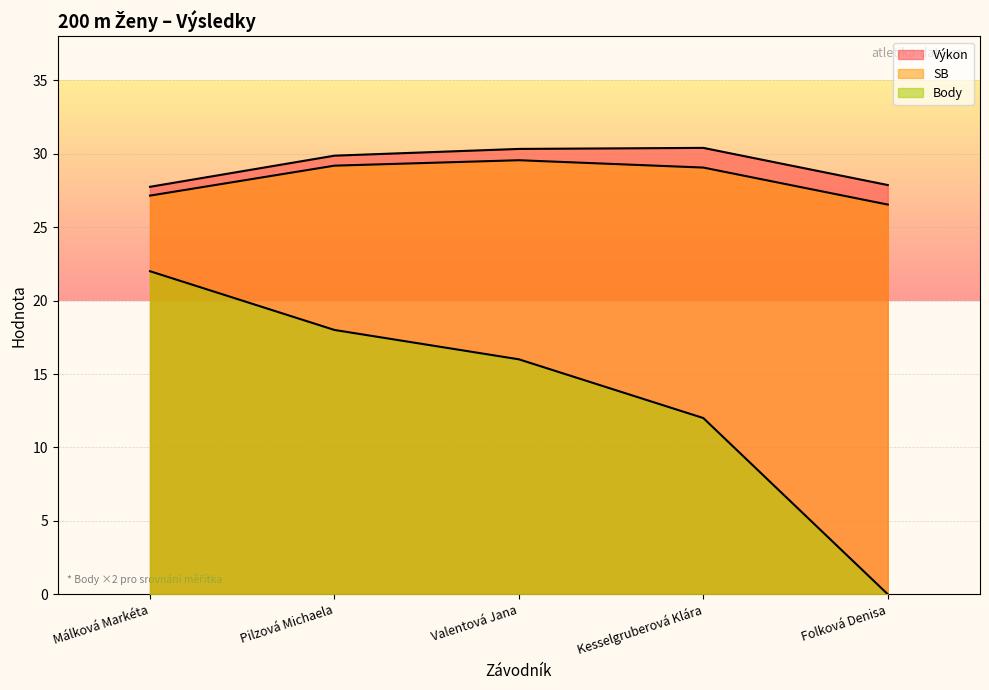

True or false: Body and Výkon cross at least once.

False